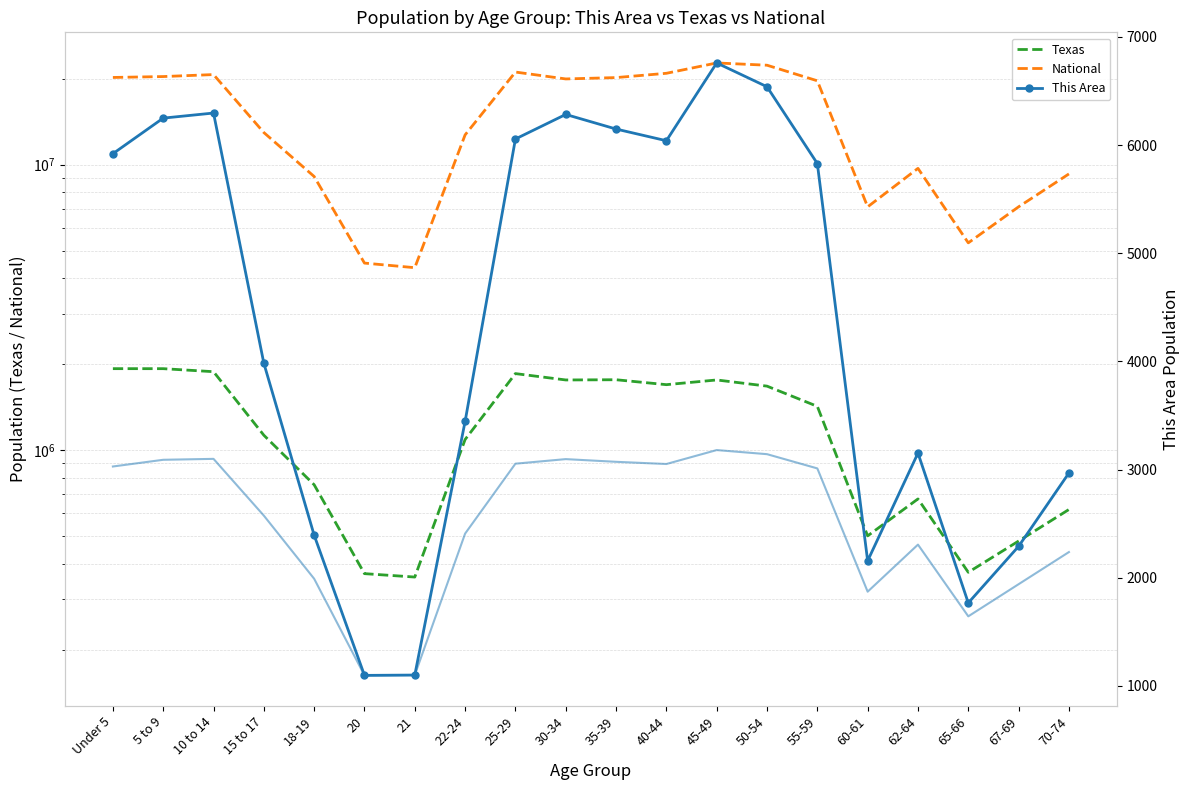

At which category does the chart reach its minimum across all series?

20